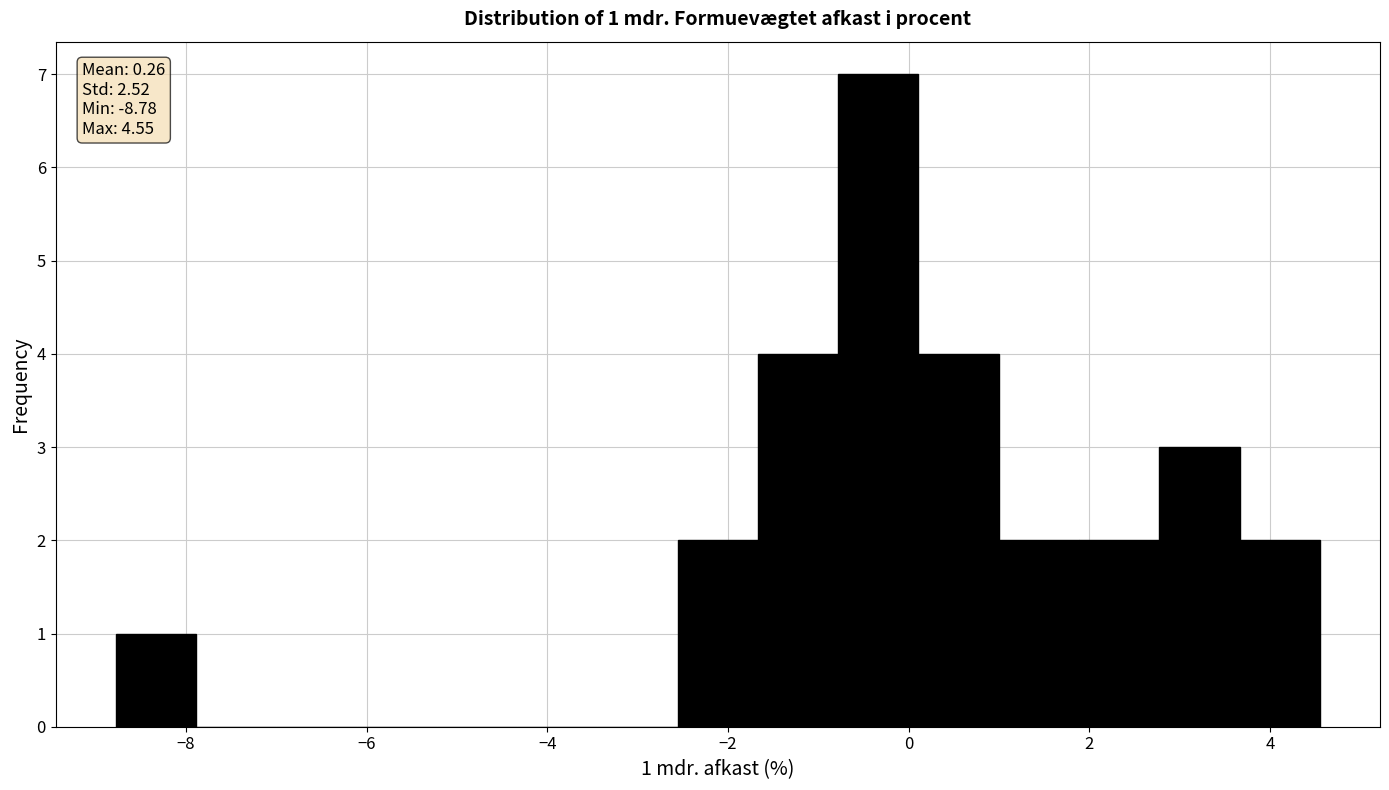

Which range on the x-axis has the tallest bar?

-0.8 to 0.2